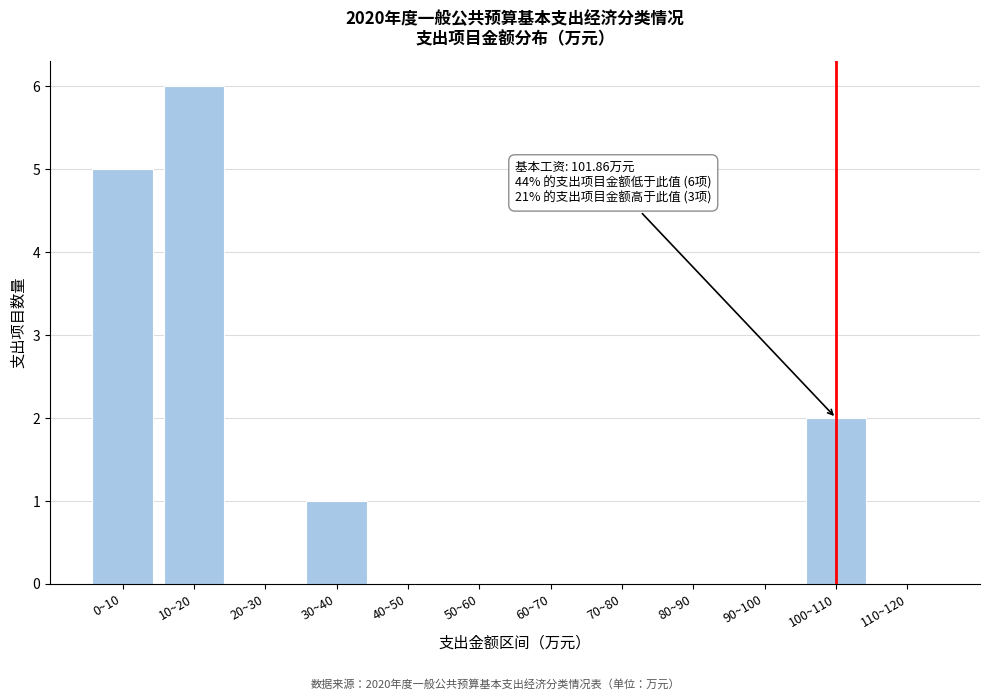

Reading right to left, extract all data points from this chart.

110~120=0	100~110=2	90~100=0	80~90=0	70~80=0	60~70=0	50~60=0	40~50=0	30~40=1	20~30=0	10~20=6	0~10=5